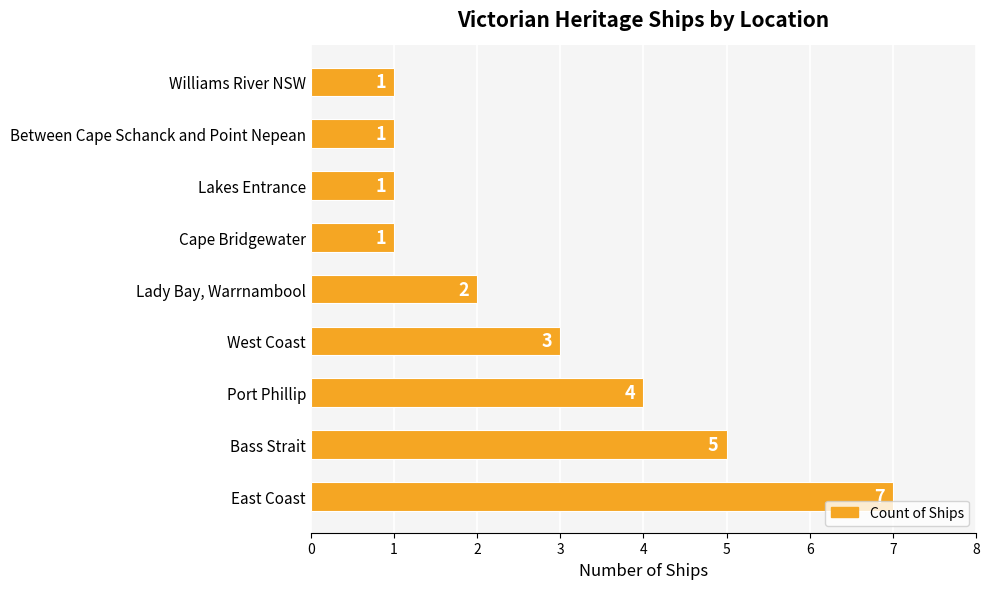

What is the sum of all values?

25